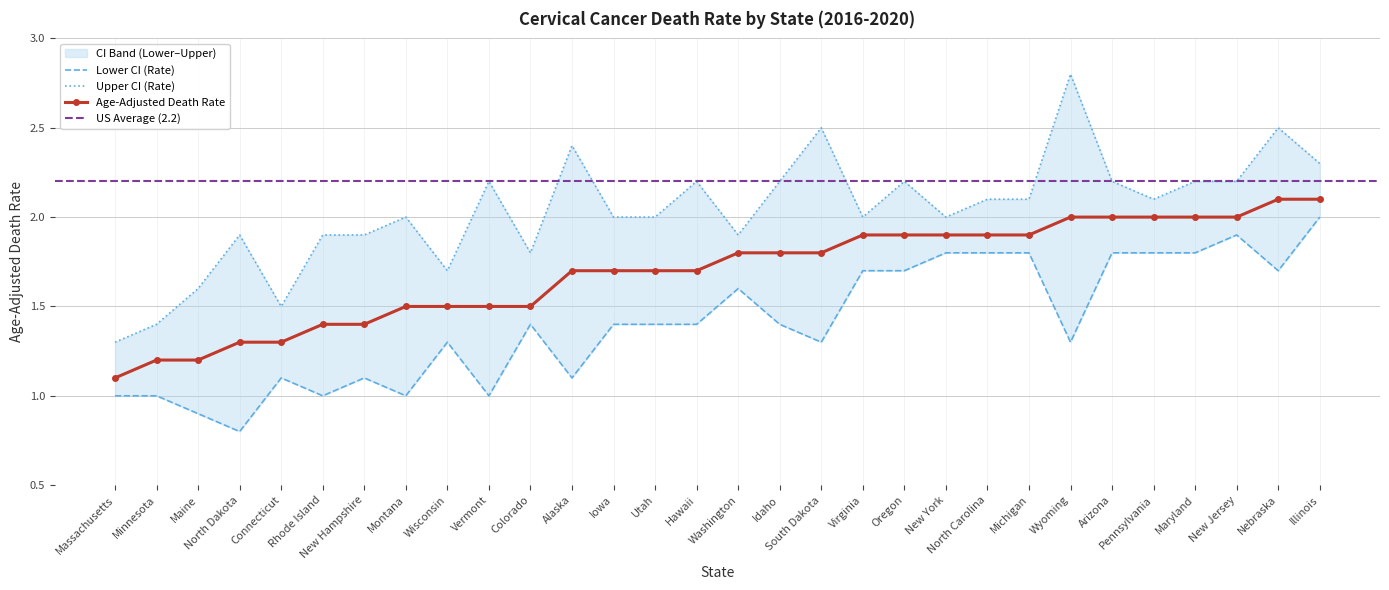

Which series has the widest spread of values?

Upper CI (Rate)